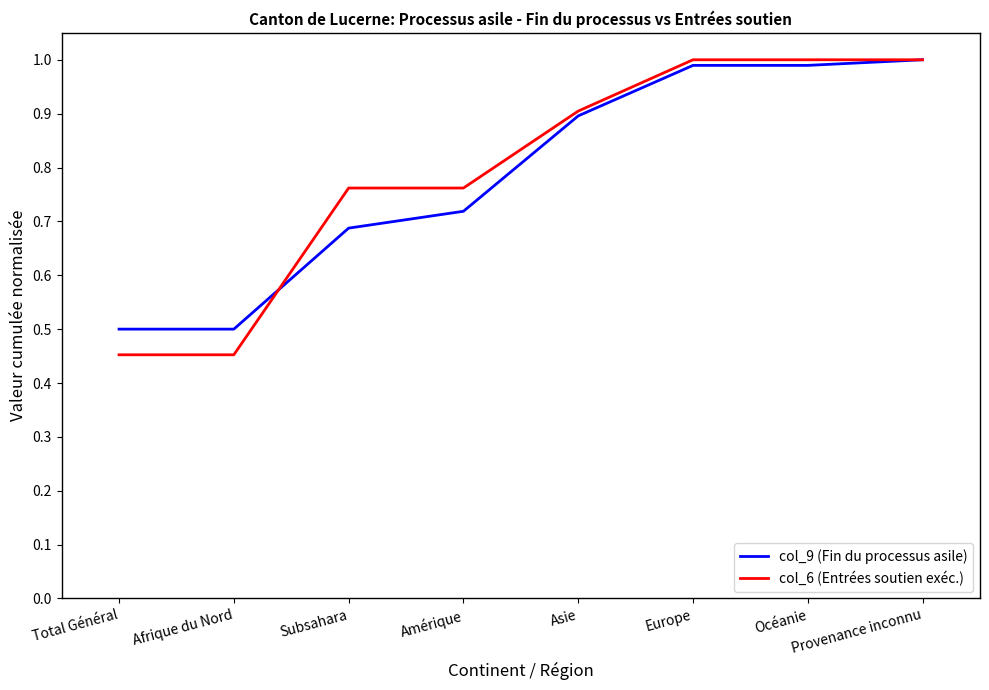

How many distinct data groups are displayed?

2